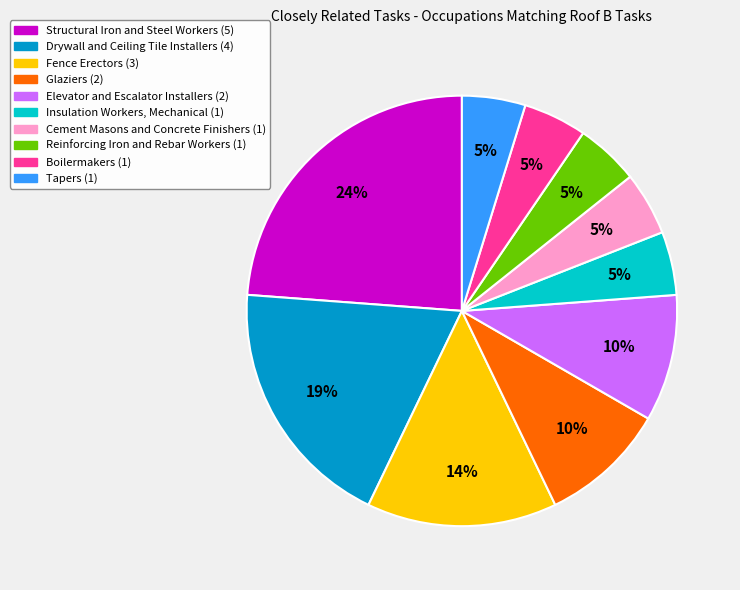

Do Tapers and Cement Masons and Concrete Finishers together represent more than half of the pie?

No